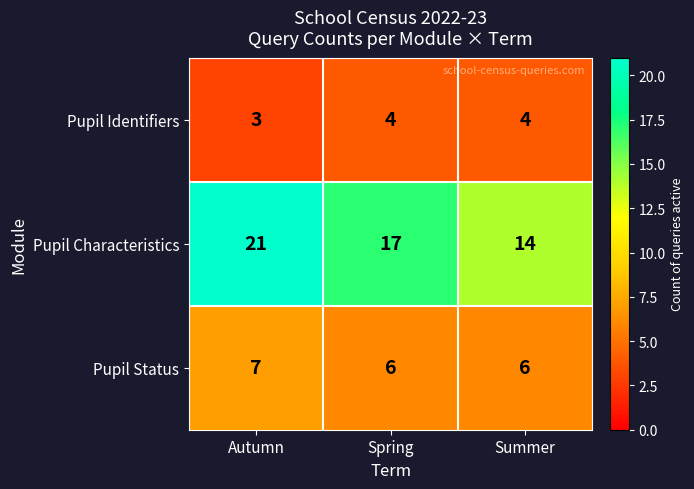

What is the total value across all series at Autumn?

31